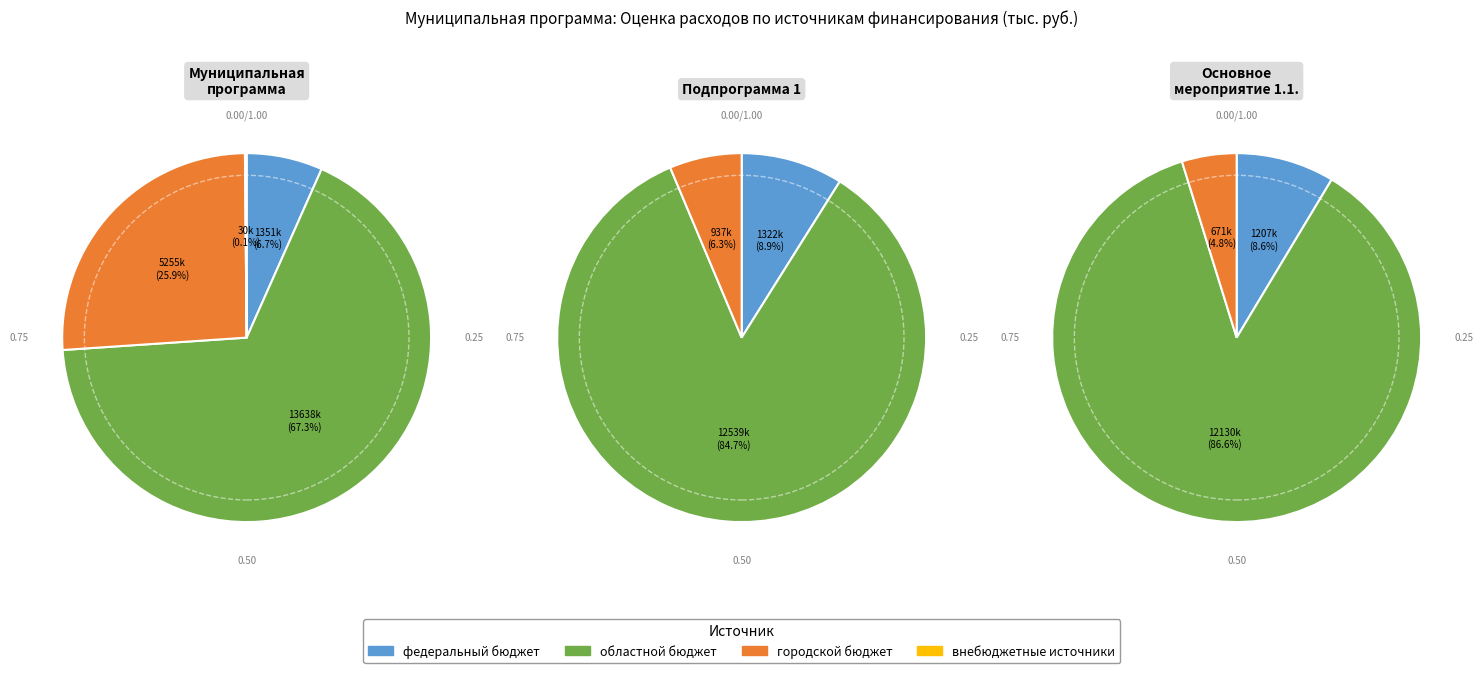

How many slices are in this pie chart?

4